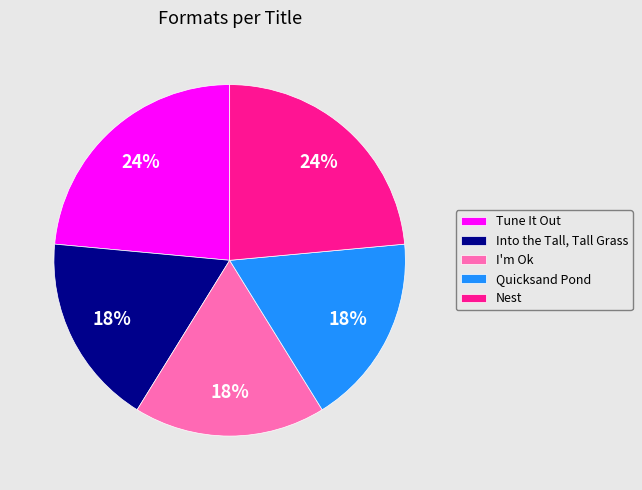

Does any single category account for the majority?

No